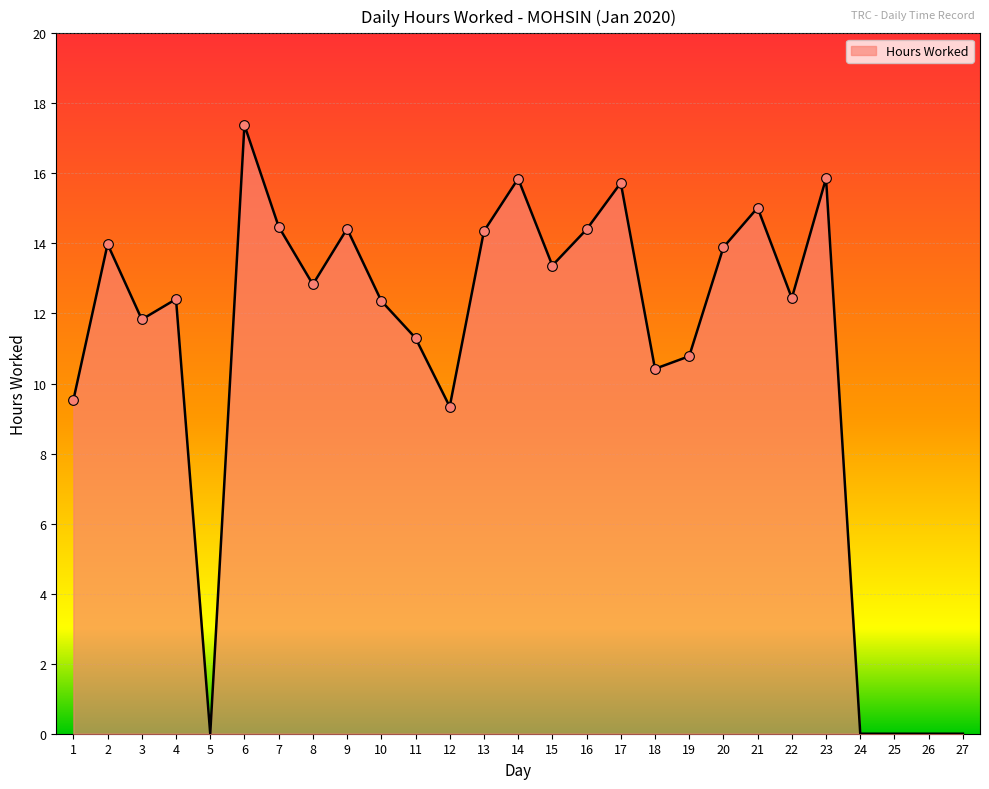

Does the chart display data point markers on the line(s)?

No